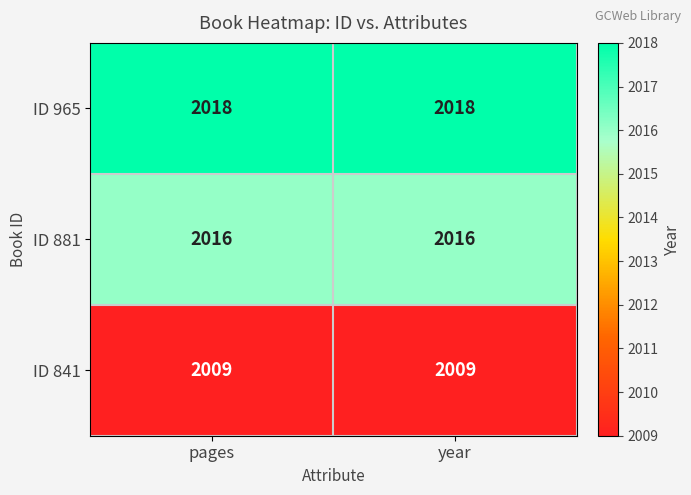

What is the lowest value of the ID 881 series?

2016